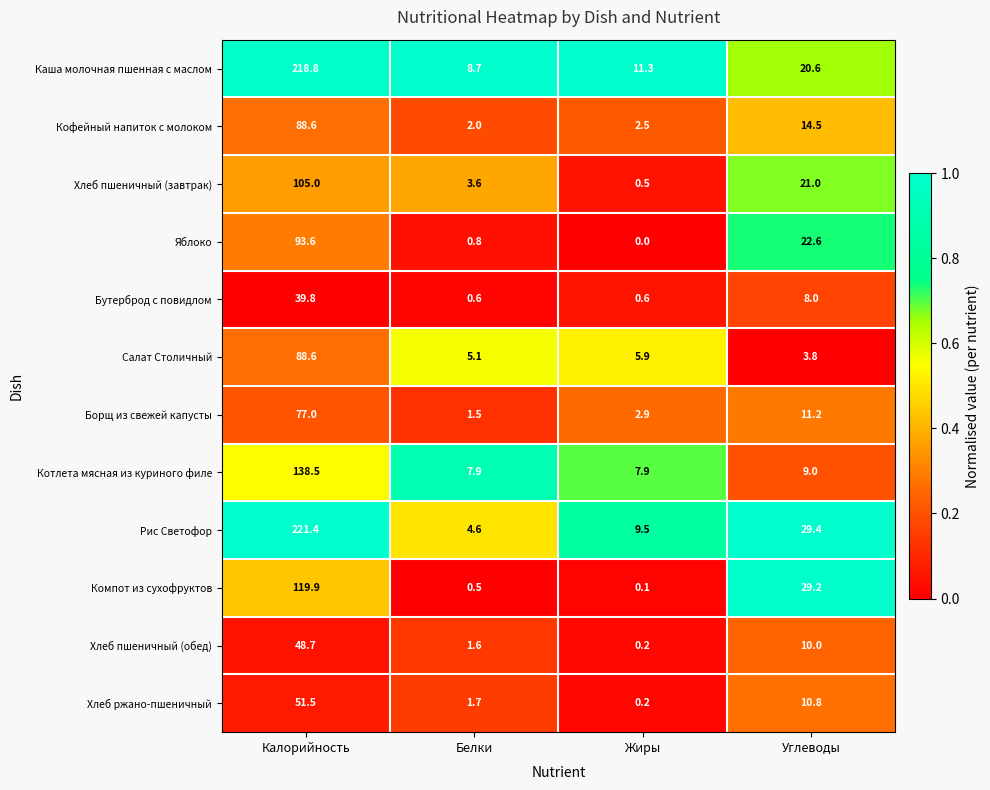

How many data points does each series have?

4